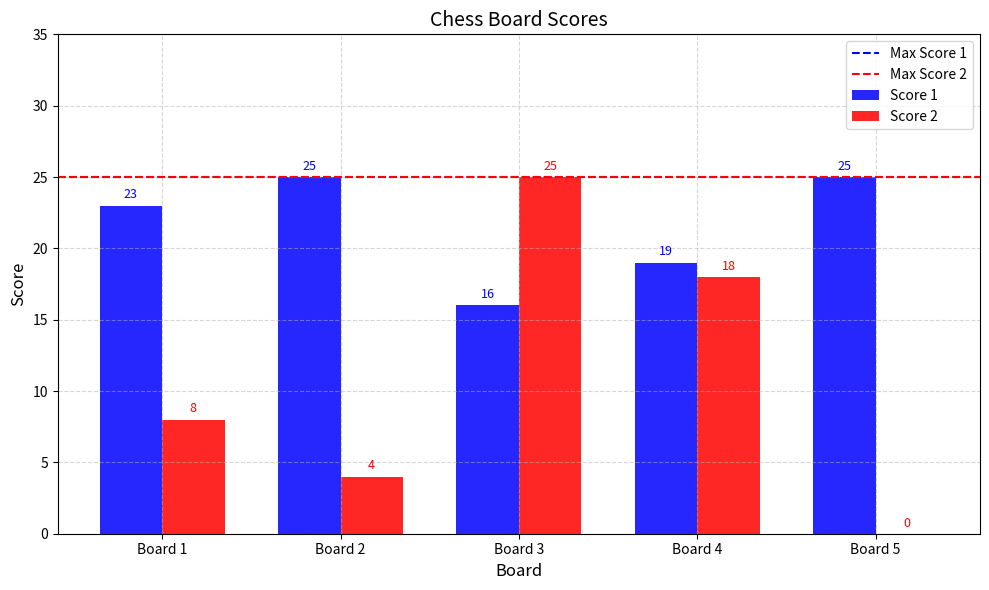

What is the approximate value of Score 1 at Board 1?

23